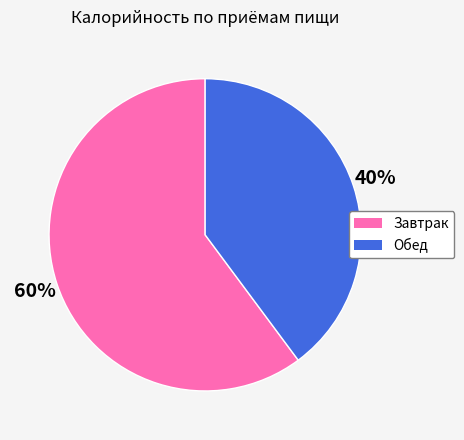

What percentage is the Обед slice, to the nearest percent?

40%